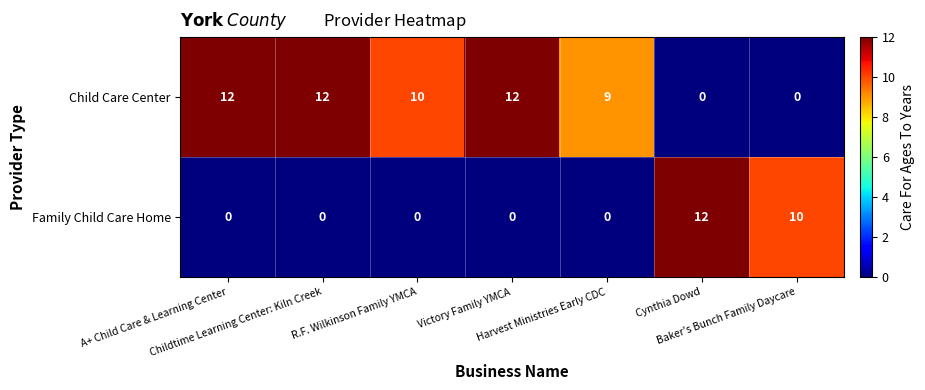

Rank the series by their average value, from lowest to highest.

Family Child Care Home, Child Care Center